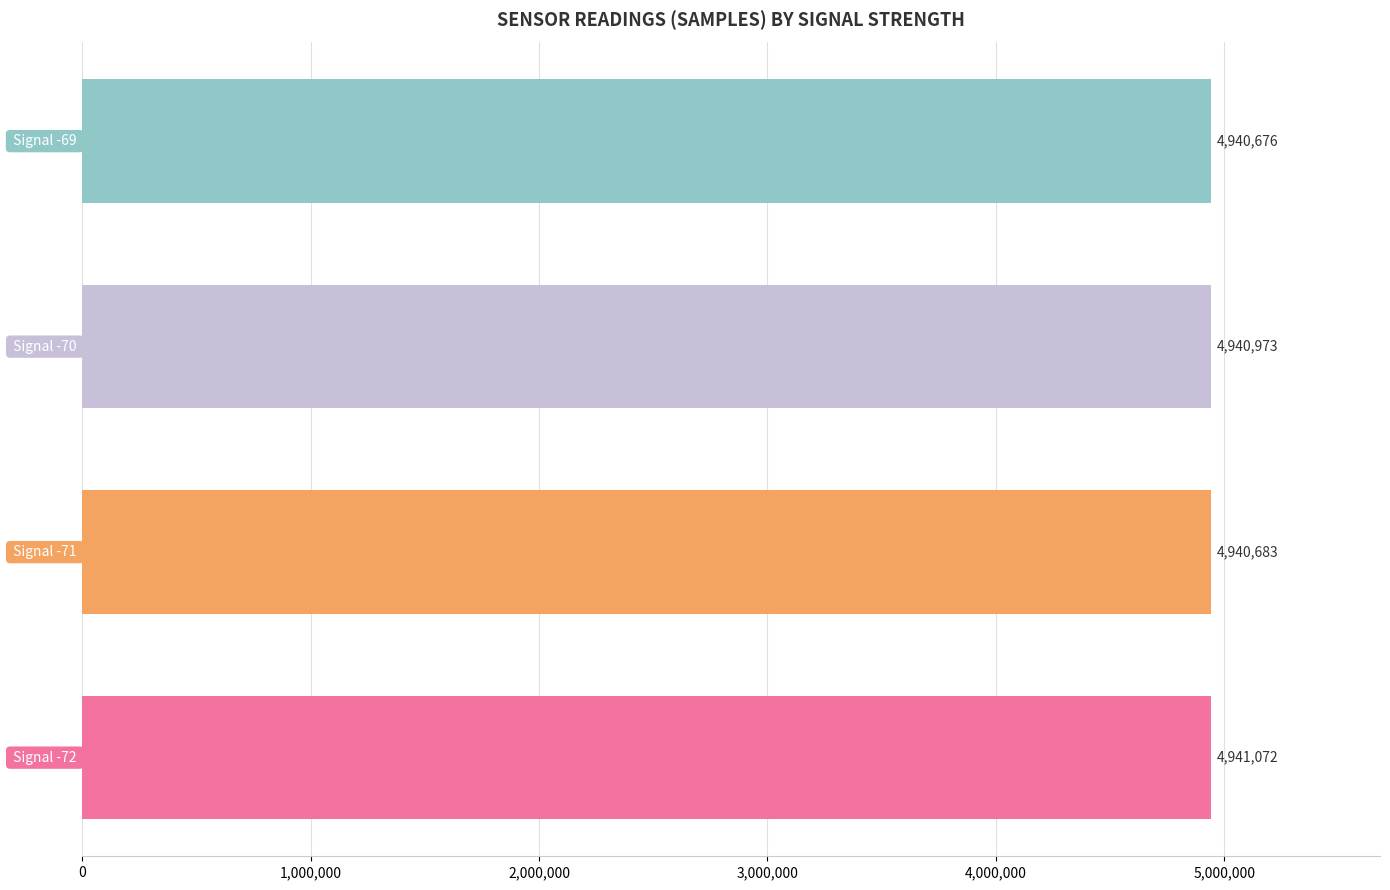

What is the smallest value displayed?

4940676.5